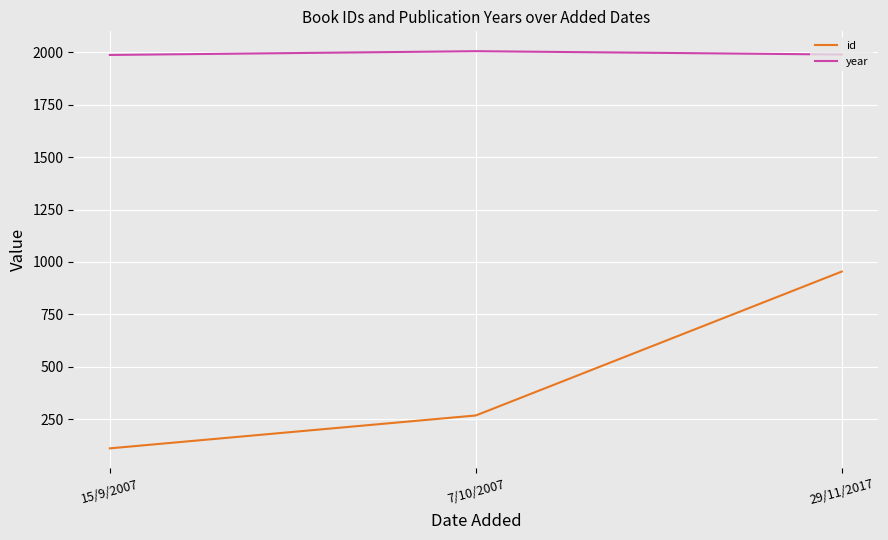

Which series has the largest range (max minus min)?

id